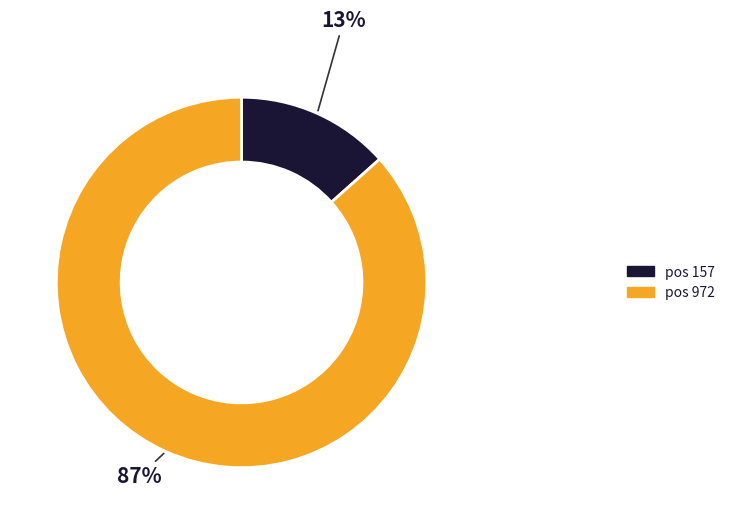

To the nearest percent, what is the average slice percentage?

50%